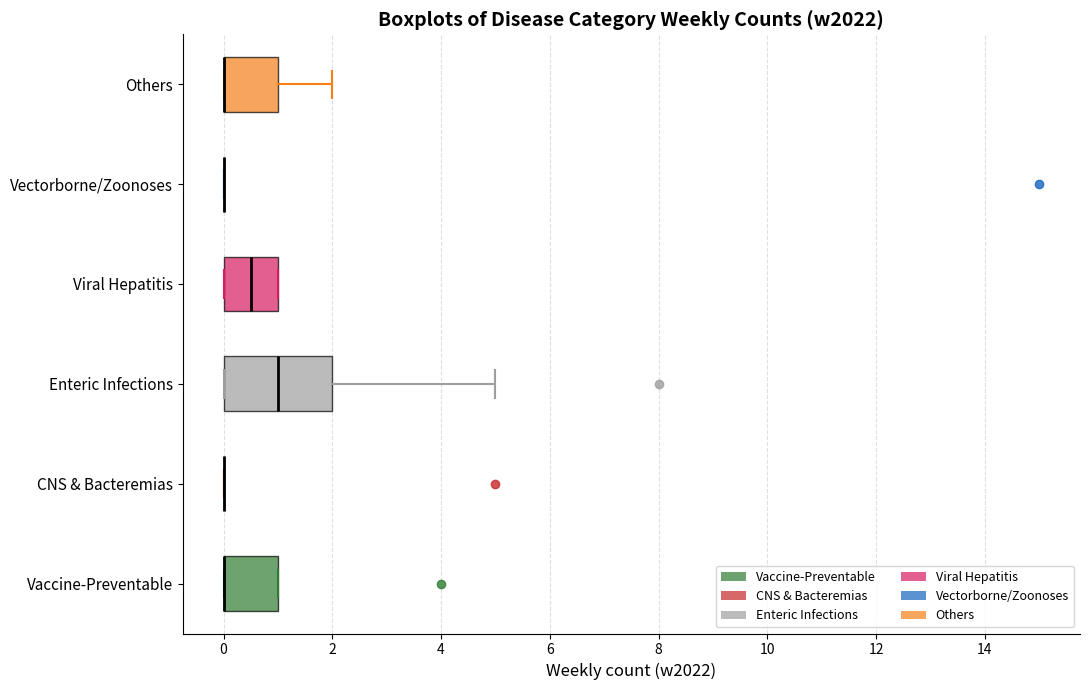

Comparing the boxes themselves (not the whiskers), which one is the widest?

Enteric Infections